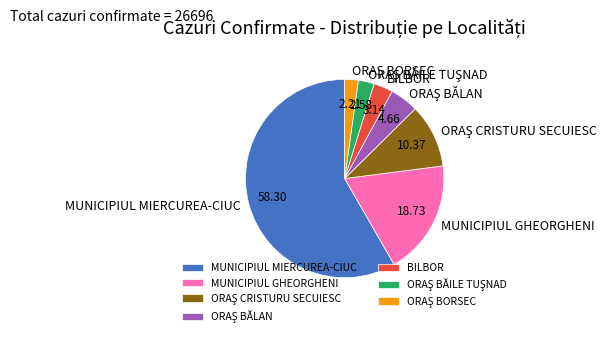

Does any single category account for the majority?

Yes